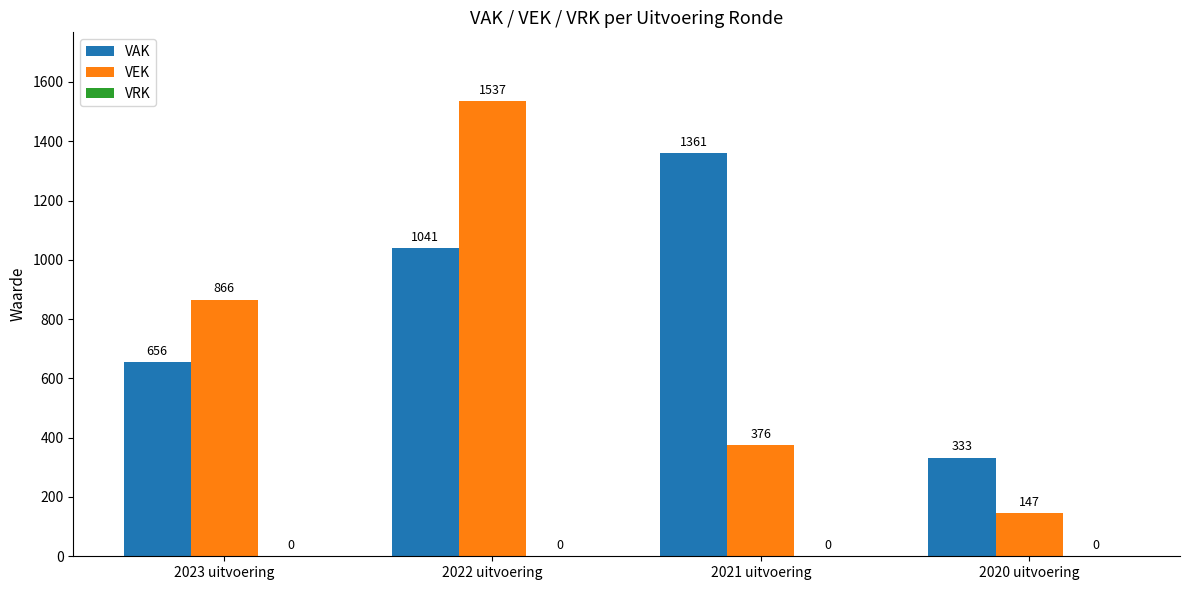

The VEK series shows 376 at 2021 uitvoering. True or false?

True